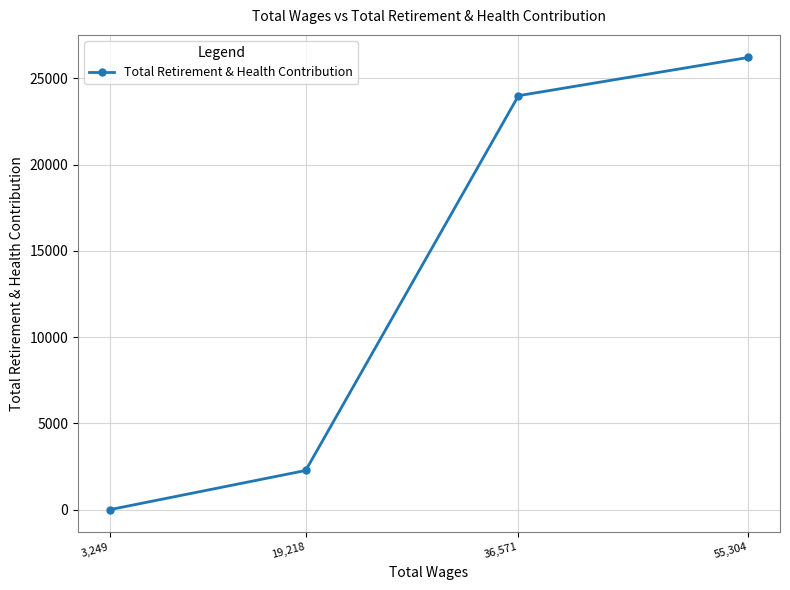

The chart shows a value of 0 at 3,249. True or false?

True